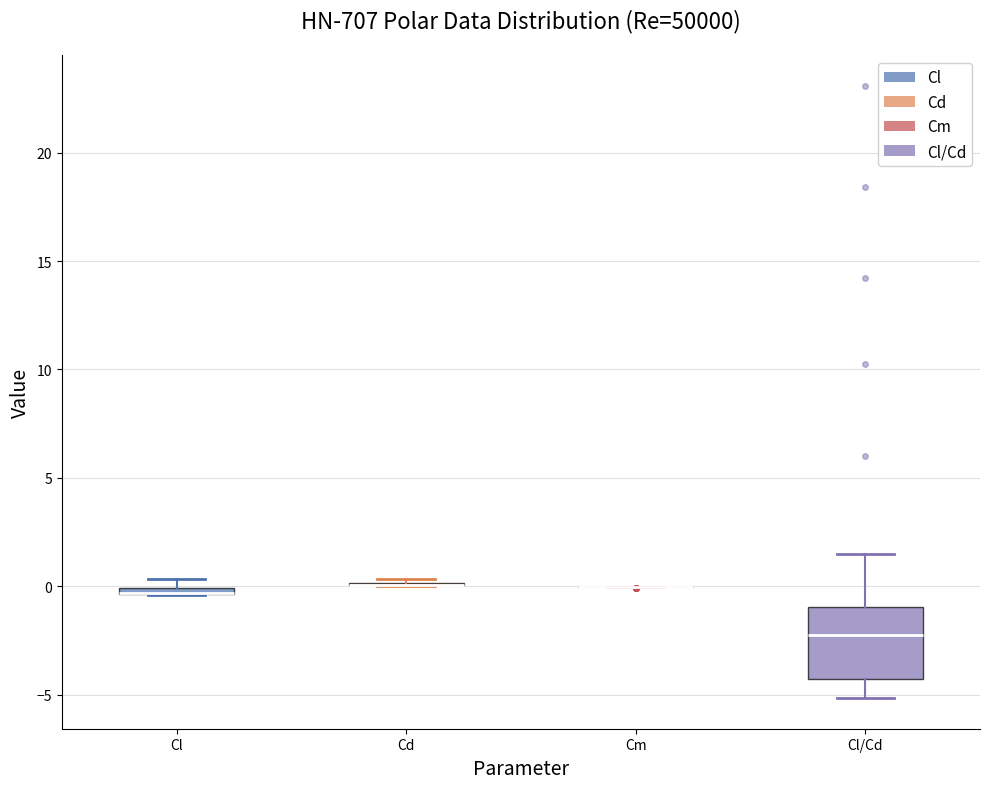

Comparing the boxes themselves (not the whiskers), which one is the tallest?

Cl/Cd